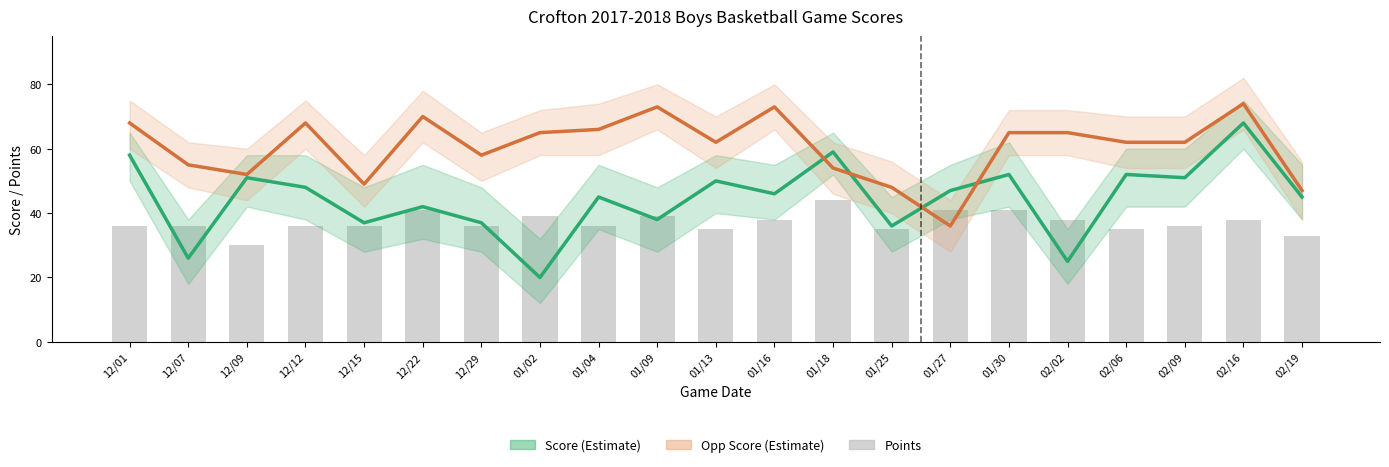

List the labels in order of Opp Score value, smallest first.

01/27, 02/19, 01/25, 12/15, 12/09, 01/18, 12/07, 12/29, 01/13, 02/06, 02/09, 01/02, 01/30, 02/02, 01/04, 12/01, 12/12, 12/22, 01/09, 01/16, 02/16